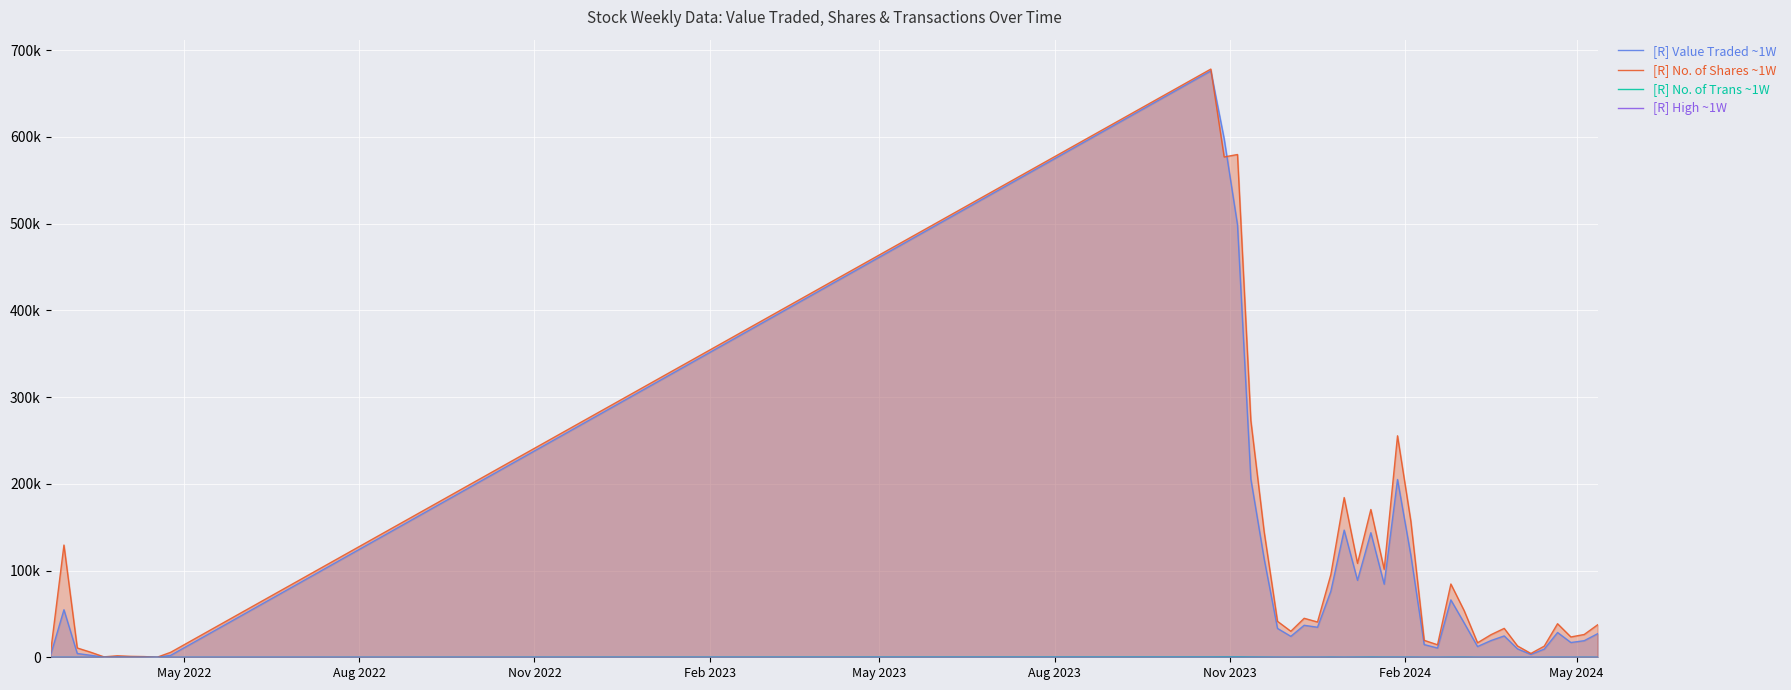

True or false: No. of Trans and No. of Shares intersect in this chart.

False